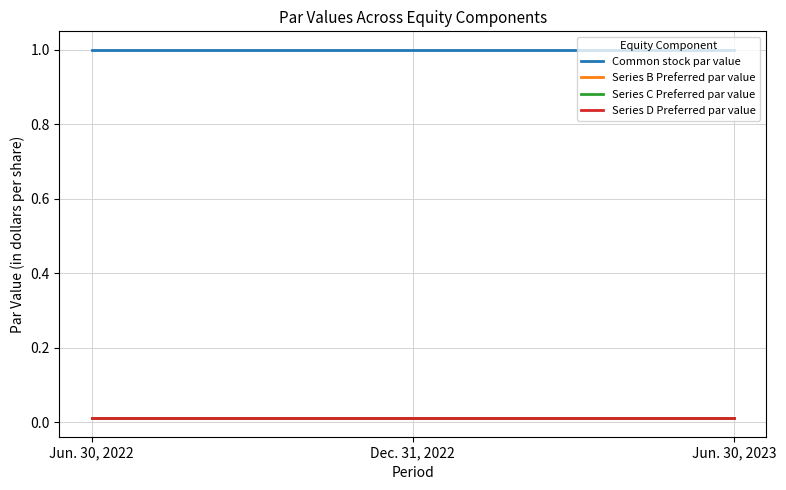

The Series D Preferred par value series shows 0.0 at Jun. 30, 2023. True or false?

True